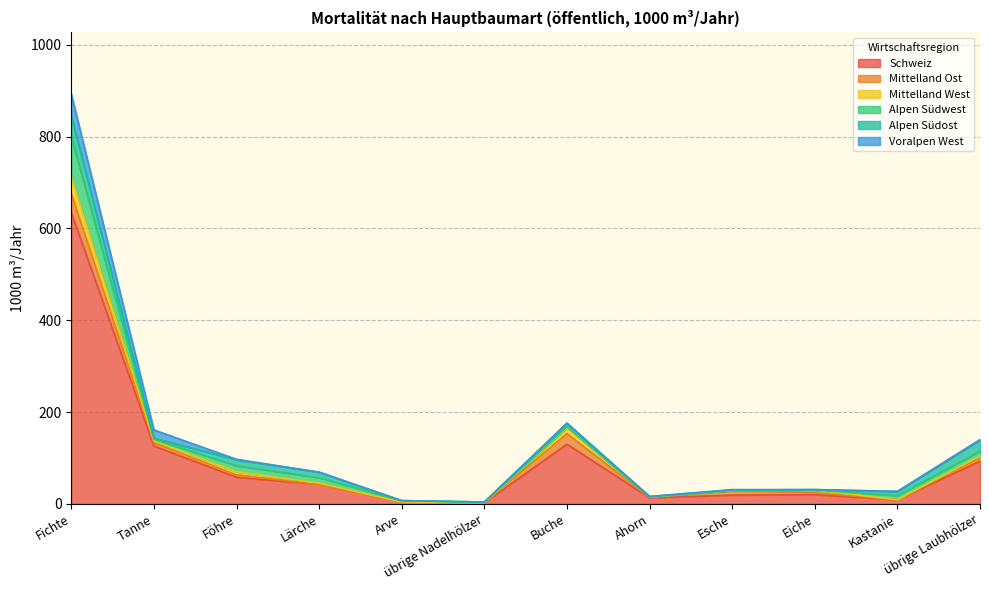

What are all the series names shown in the legend?

Schweiz, Mittelland Ost, Mittelland West, Alpen Südwest, Alpen Südost, Voralpen West